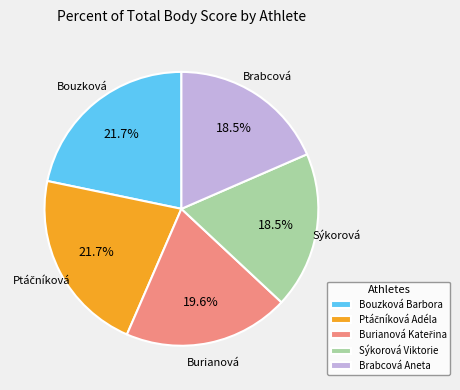

How much of the chart is everything except Bouzková Barbora?

78.3%